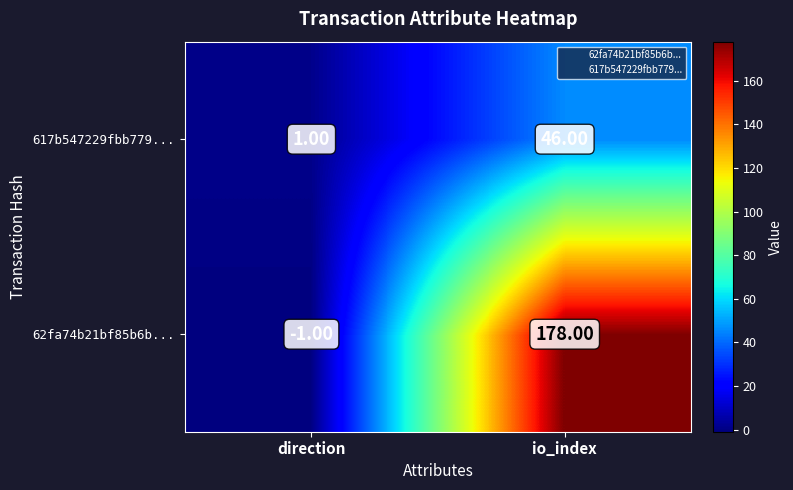

What is the sum of all 62fa74b21bf85b6b... values?

177